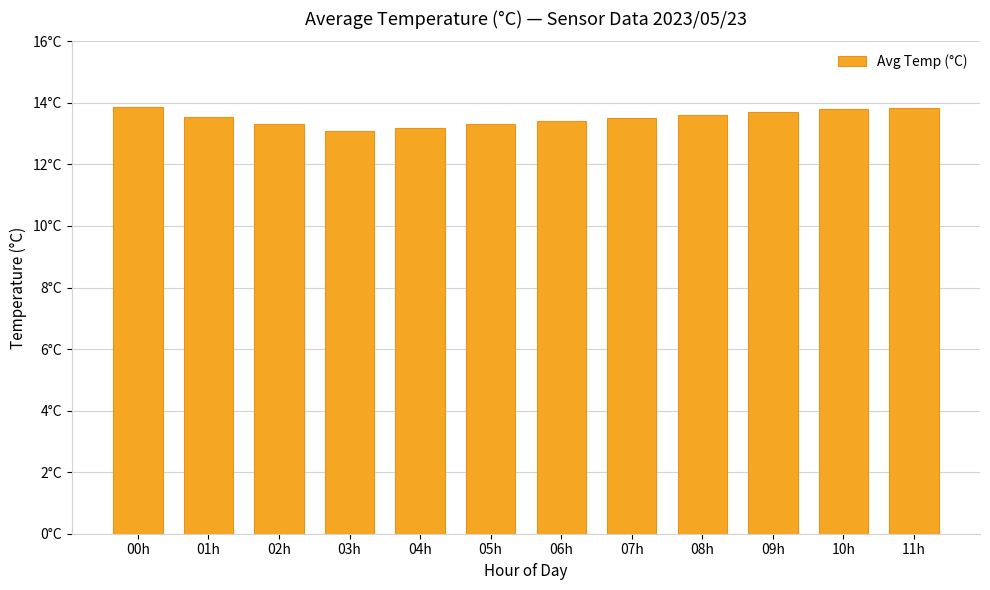

Are the bars horizontal?

No